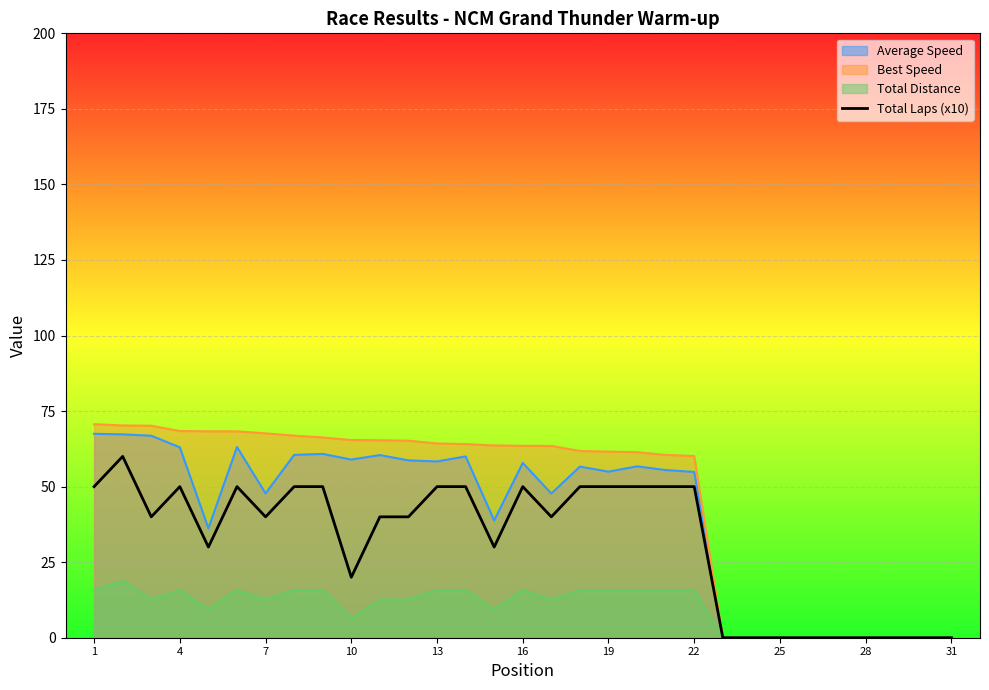

List the series in order of their overall mean, highest first.

Best Speed, Average Speed, Total Laps (x10), Total Distance